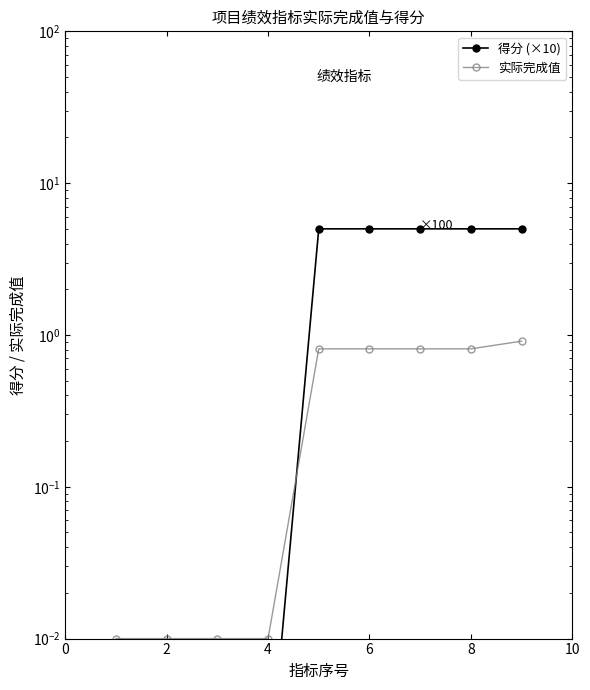

True or false: 得分 (×10) has more than 0 interior local peaks.

False